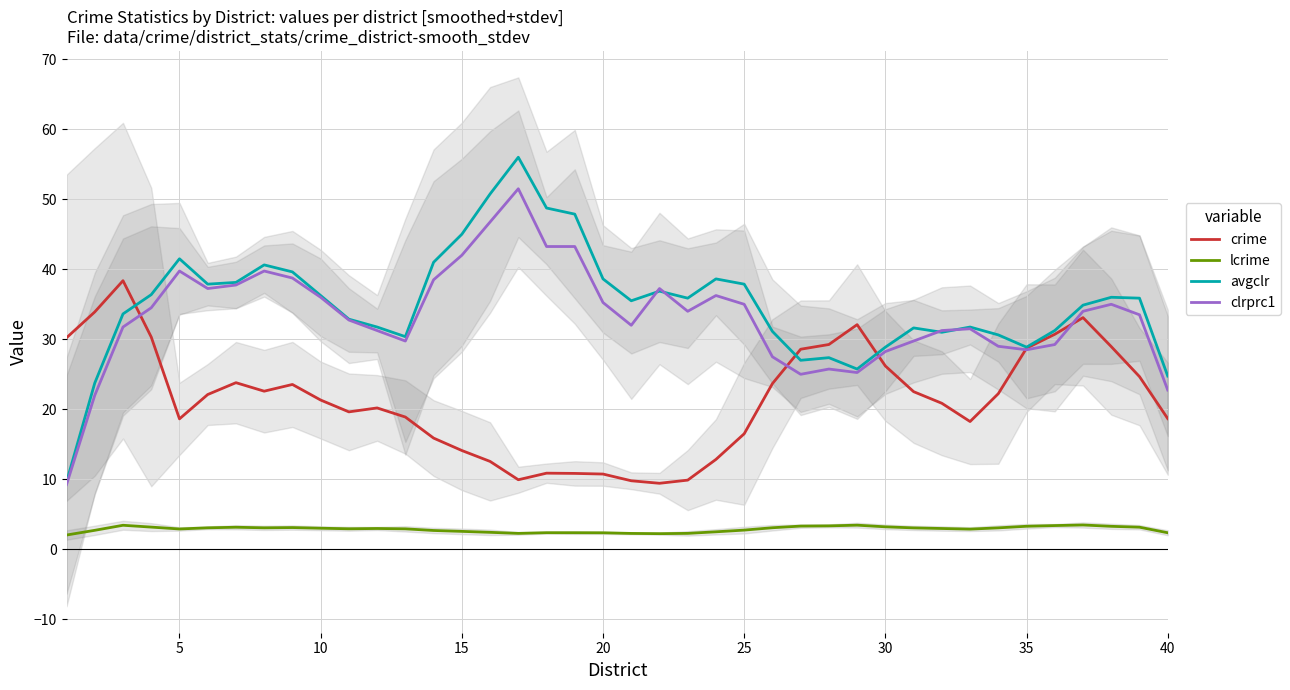

True or false: clrprc1 and lcrime intersect in this chart.

False